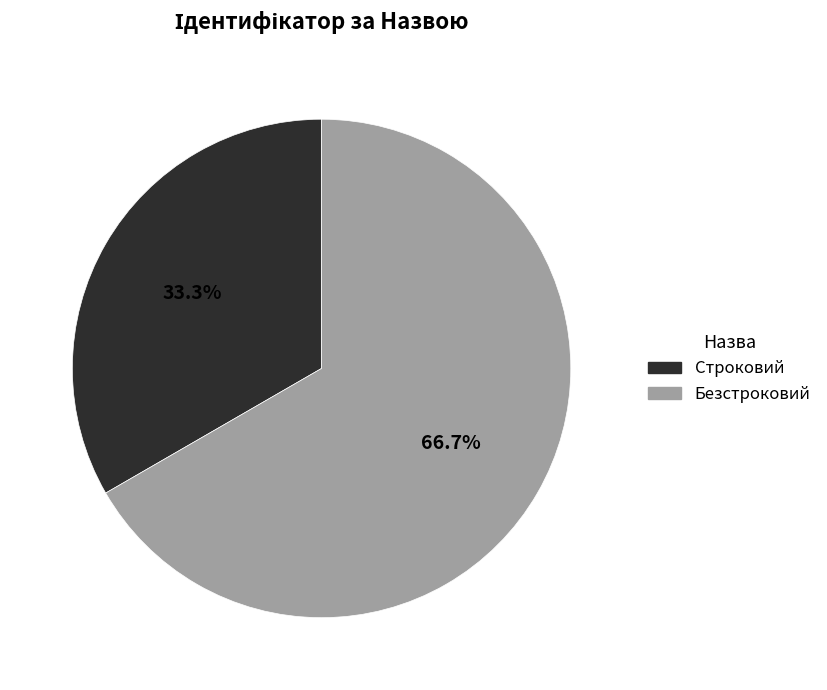

Does any single category account for the majority?

Yes